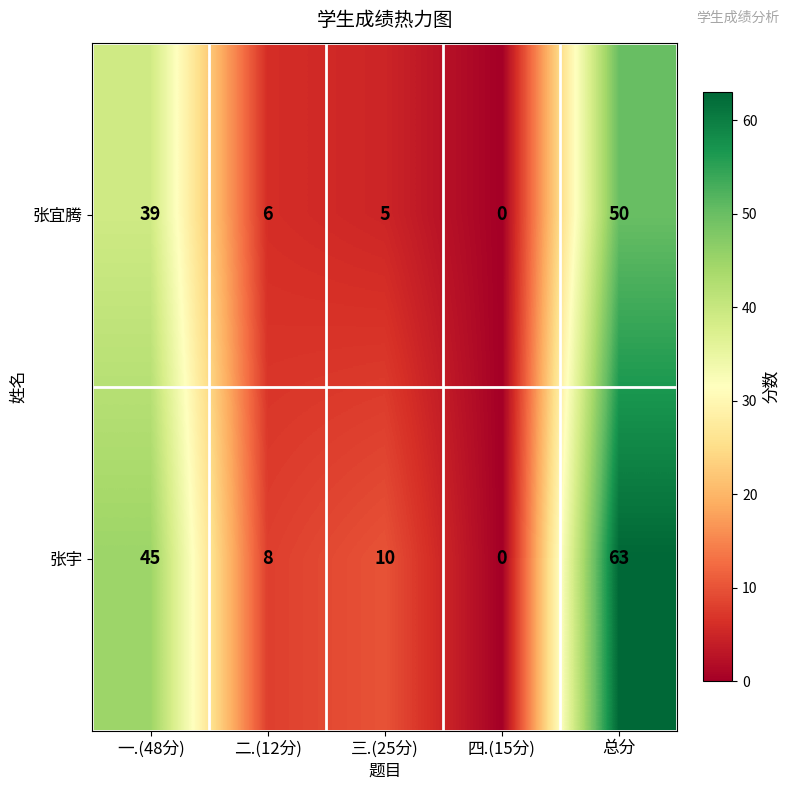

What is the difference between the second highest and minimum values in the 张宜腾 series?

39